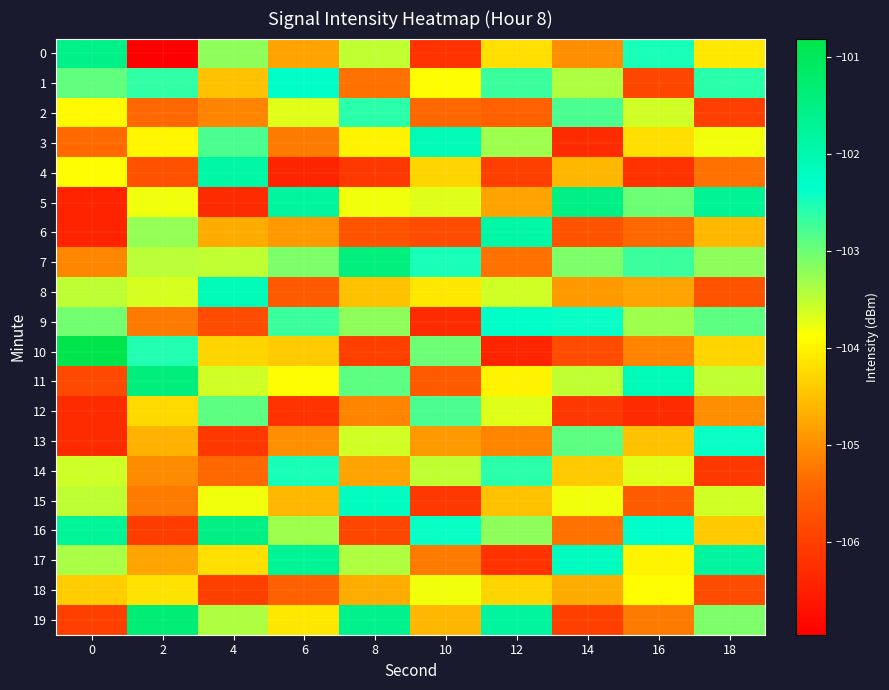

Reading left to right, list all the values displayed in this chart.

0: 0=-101.5	2=-107.0	4=-103.2	6=-104.8	8=-103.5	10=-106.2	12=-104.2	14=-105.0	16=-102.5	18=-104.1
1: 0=-102.9	2=-102.6	4=-104.5	6=-102.3	8=-105.3	10=-103.9	12=-102.7	14=-103.4	16=-105.9	18=-102.6
2: 0=-103.9	2=-105.4	4=-105.1	6=-103.7	8=-102.6	10=-105.4	12=-105.5	14=-102.8	16=-103.6	18=-106.0
3: 0=-105.4	2=-104.0	4=-102.8	6=-105.2	8=-104.0	10=-102.1	12=-103.3	14=-106.3	16=-104.2	18=-103.8
4: 0=-103.9	2=-105.7	4=-101.9	6=-106.4	8=-106.1	10=-104.3	12=-106.0	14=-104.6	16=-106.2	18=-105.3
5: 0=-106.4	2=-103.8	4=-106.3	6=-101.8	8=-103.8	10=-103.7	12=-104.8	14=-101.5	16=-103.0	18=-101.7
6: 0=-106.4	2=-103.2	4=-104.7	6=-104.9	8=-105.7	10=-105.8	12=-101.9	14=-105.7	16=-105.4	18=-104.6
7: 0=-105.1	2=-103.5	4=-103.5	6=-103.1	8=-101.4	10=-102.5	12=-105.3	14=-103.1	16=-102.7	18=-103.2
8: 0=-103.5	2=-103.6	4=-102.1	6=-105.6	8=-104.5	10=-104.1	12=-103.6	14=-104.9	16=-104.8	18=-105.7
9: 0=-103.0	2=-105.2	4=-105.8	6=-102.7	8=-103.2	10=-106.3	12=-102.3	14=-102.4	16=-103.3	18=-102.9
10: 0=-100.8	2=-102.6	4=-104.3	6=-104.4	8=-106.0	10=-103.0	12=-106.4	14=-105.8	16=-105.1	18=-104.3
11: 0=-105.8	2=-101.4	4=-103.6	6=-103.9	8=-102.9	10=-105.6	12=-104.0	14=-103.5	16=-102.1	18=-103.5
12: 0=-106.3	2=-104.2	4=-102.9	6=-106.2	8=-105.1	10=-102.8	12=-103.7	14=-106.1	16=-106.3	18=-105.0
13: 0=-106.3	2=-104.6	4=-106.1	6=-105.0	8=-103.6	10=-104.9	12=-105.1	14=-102.9	16=-104.5	18=-102.4
14: 0=-103.6	2=-105.0	4=-105.4	6=-102.5	8=-104.8	10=-103.5	12=-102.6	14=-104.4	16=-103.7	18=-106.1
15: 0=-103.5	2=-105.2	4=-103.8	6=-104.6	8=-102.2	10=-106.1	12=-104.5	14=-103.8	16=-105.6	18=-103.6
16: 0=-101.7	2=-106.0	4=-101.5	6=-103.3	8=-105.9	10=-102.4	12=-103.2	14=-105.3	16=-102.3	18=-104.4
17: 0=-103.4	2=-104.8	4=-104.2	6=-101.7	8=-103.4	10=-105.2	12=-106.2	14=-102.2	16=-104.0	18=-101.8
18: 0=-104.4	2=-104.2	4=-106.0	6=-105.5	8=-104.7	10=-103.8	12=-104.3	14=-104.7	16=-103.9	18=-105.8
19: 0=-106.0	2=-101.3	4=-103.4	6=-104.1	8=-101.6	10=-104.6	12=-101.8	14=-106.0	16=-105.2	18=-103.1